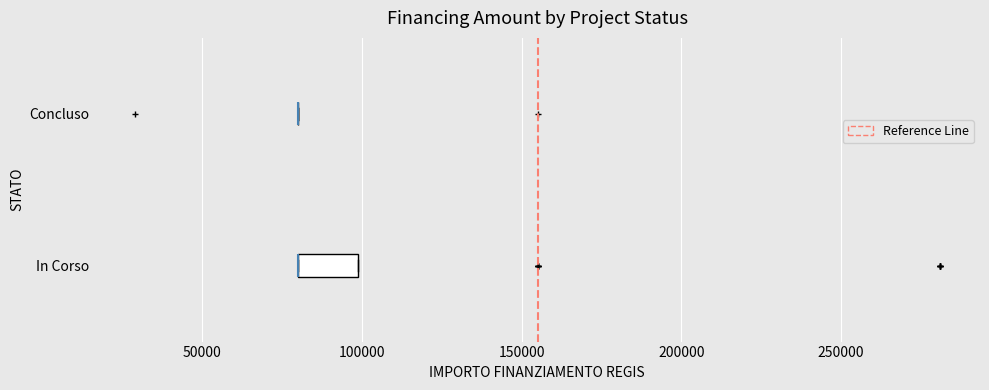

Comparing the boxes themselves (not the whiskers), which one is the widest?

In Corso